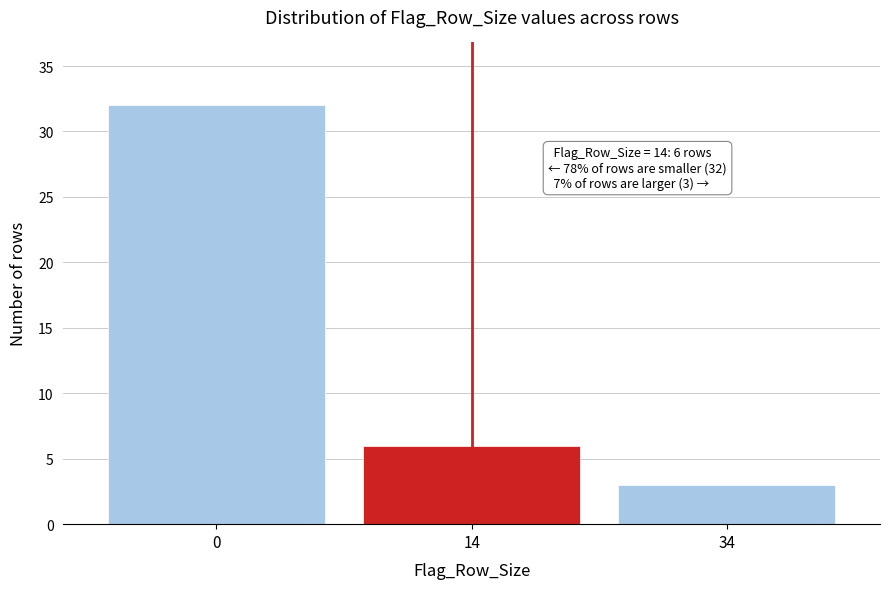

Reading left to right, transcribe all the data shown in this chart.

0=32	14=6	34=3